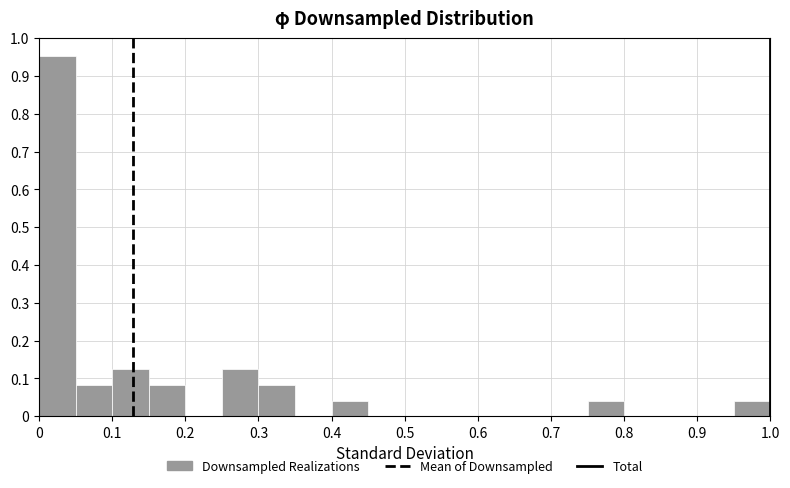

Reading left to right, list every bar in this chart as the range it spans on the x-axis followed by its height. The values are not printed on the chart, so give them approximately, as read against the axis.

0.00 to 0.05: 0.95
0.05 to 0.10: 0.08
0.10 to 0.15: 0.12
0.15 to 0.20: 0.08
0.20 to 0.25: 0
0.25 to 0.30: 0.12
0.30 to 0.35: 0.08
0.35 to 0.40: 0
0.40 to 0.45: 0.04
0.45 to 0.50: 0
0.50 to 0.55: 0
0.55 to 0.60: 0
0.60 to 0.65: 0
0.65 to 0.70: 0
0.70 to 0.75: 0
0.75 to 0.80: 0.04
0.80 to 0.85: 0
0.85 to 0.90: 0
0.90 to 0.95: 0
0.95 to 1.00: 0.04